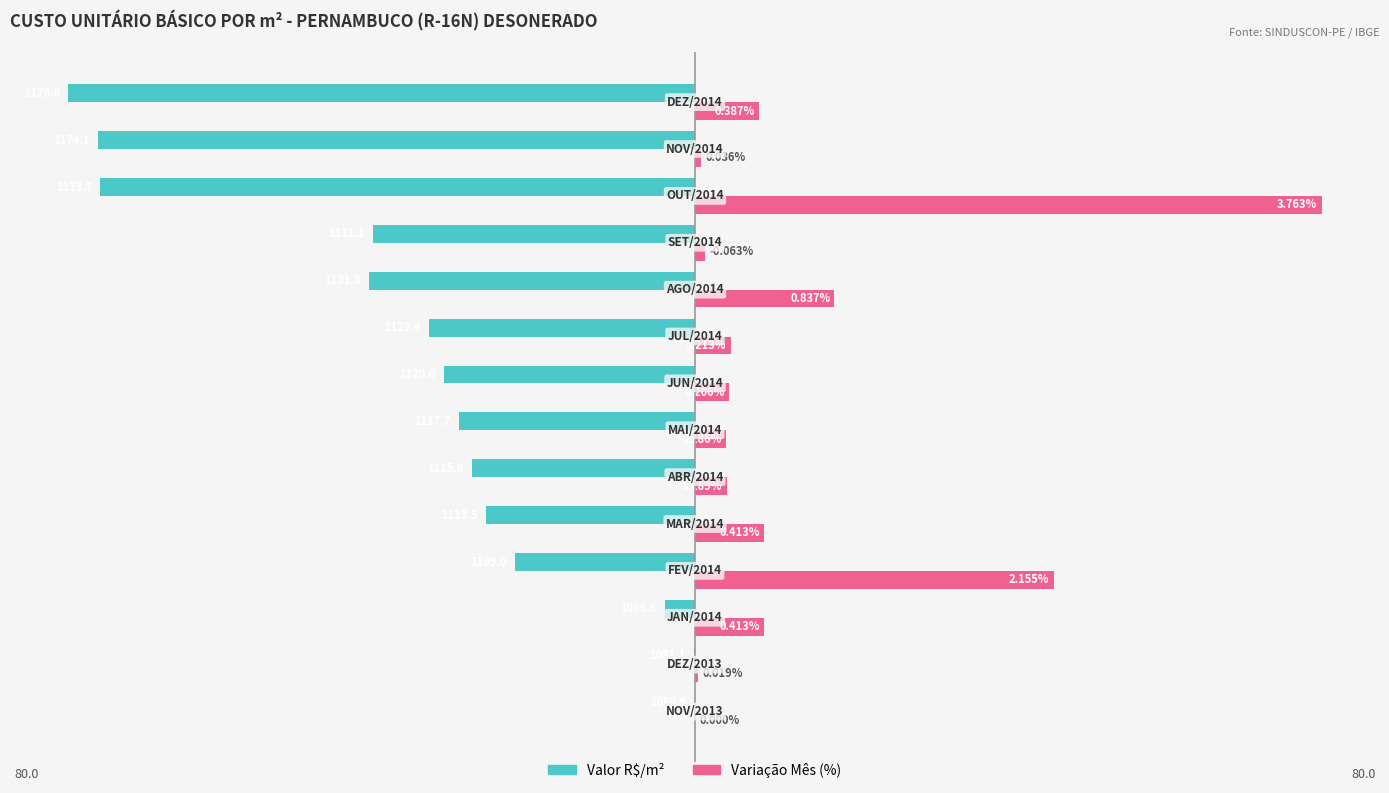

What are all the series names shown in the legend?

Valor R$/m², Variação Mês (%)